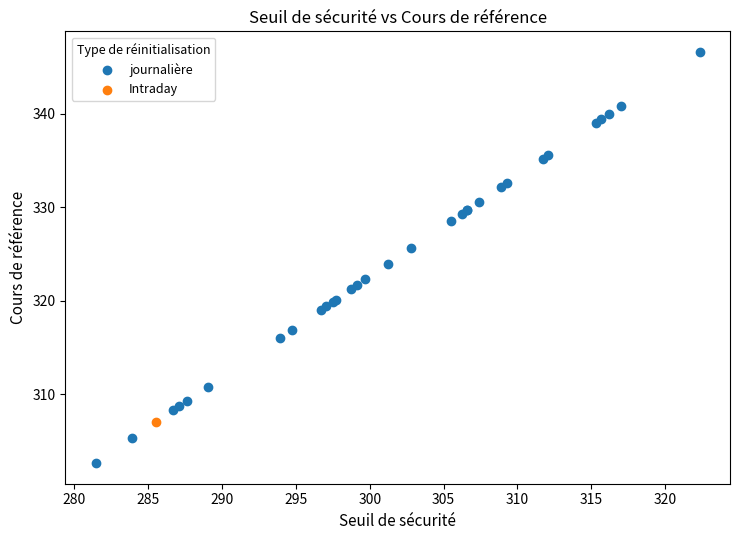

What are all the series names shown in the legend?

journalière, Intraday